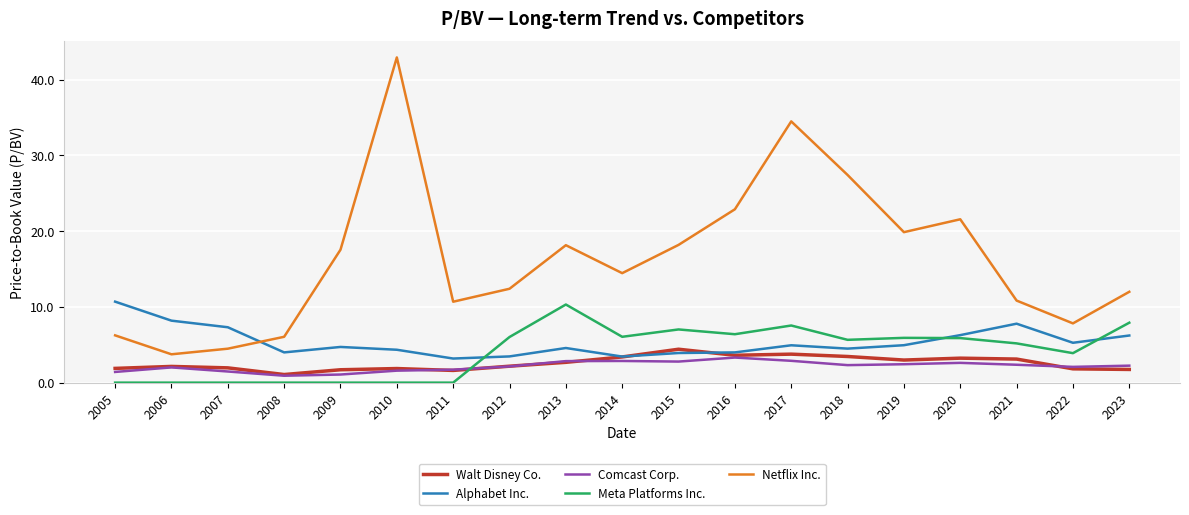

What is the spread (max minus min) of values at 2015?

15.4